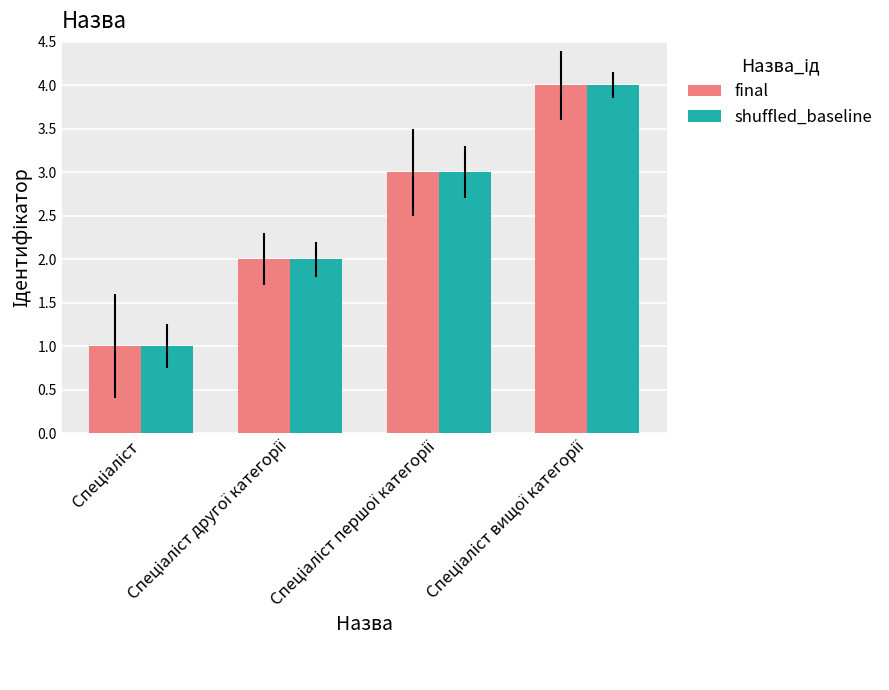

What is the greatest value displayed?

4